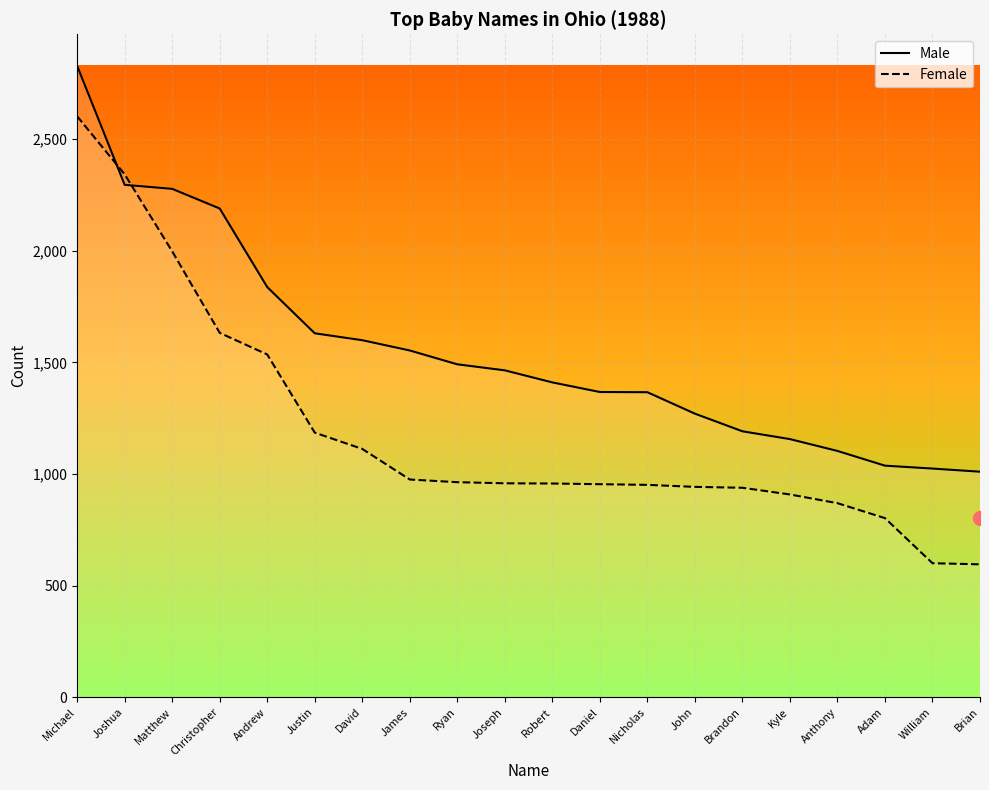

How many values in the Male series are below 1464?

10